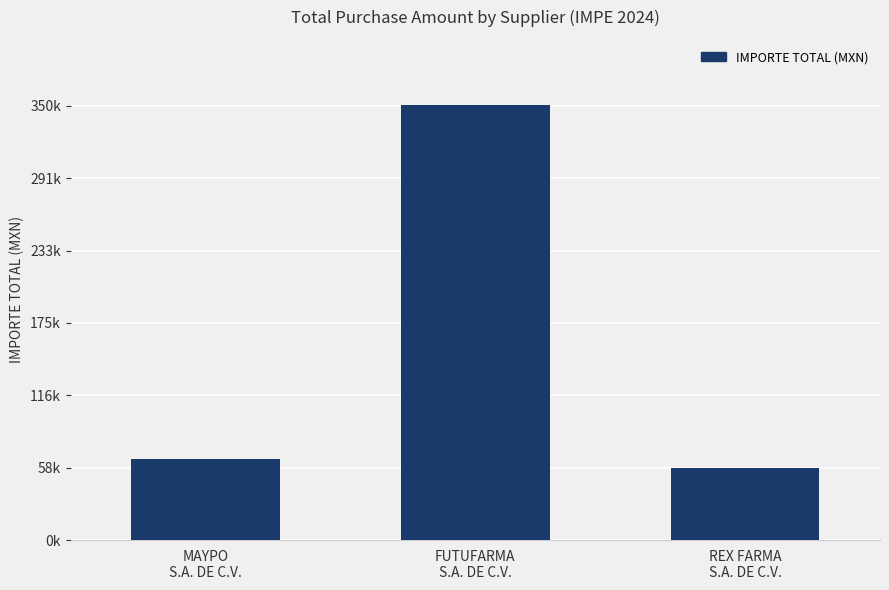

Are the bars horizontal?

No